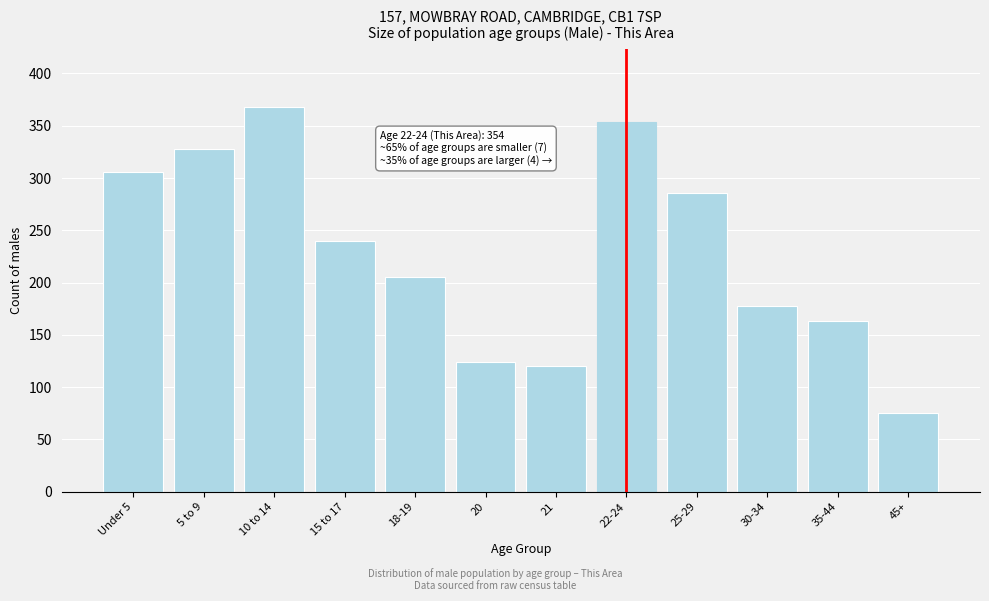

Reading left to right, list all the values displayed in this chart.

306	328	368	240	205	124	120	354	286	178	163	75